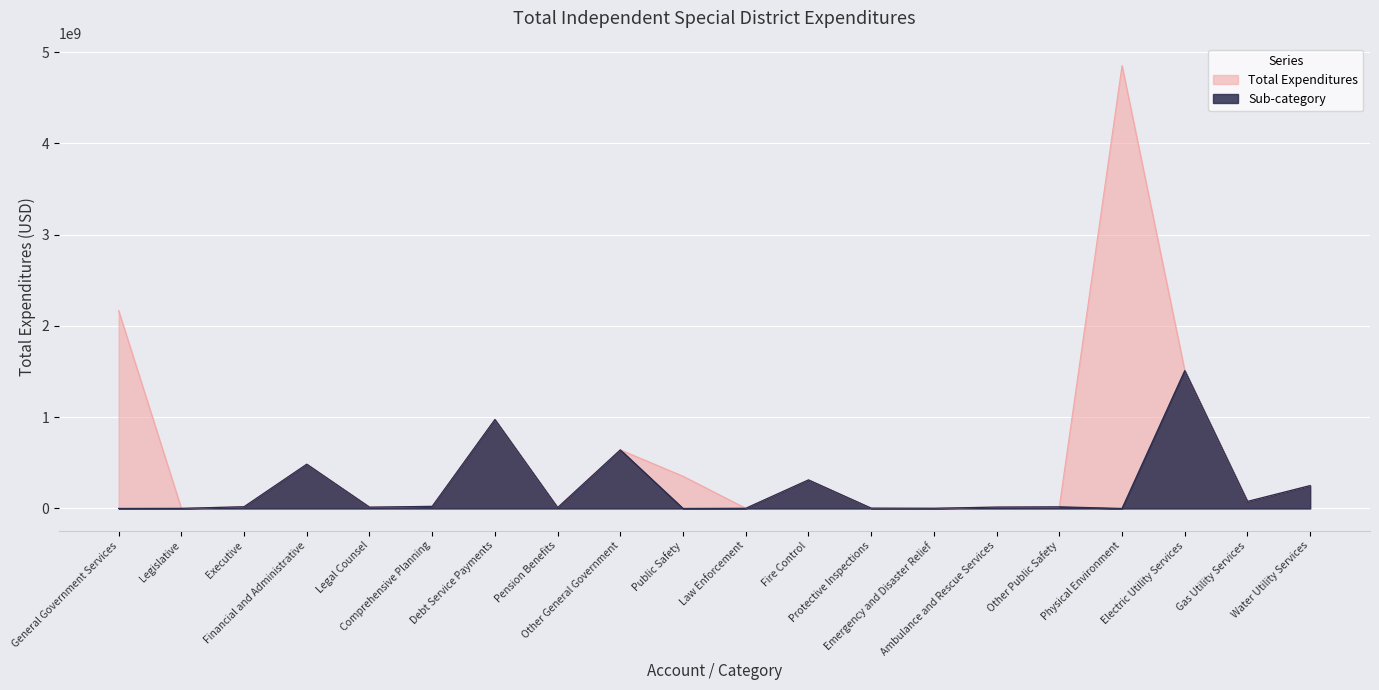

Which series changed the most between Debt Service Payments and Law Enforcement?

Total Expenditures